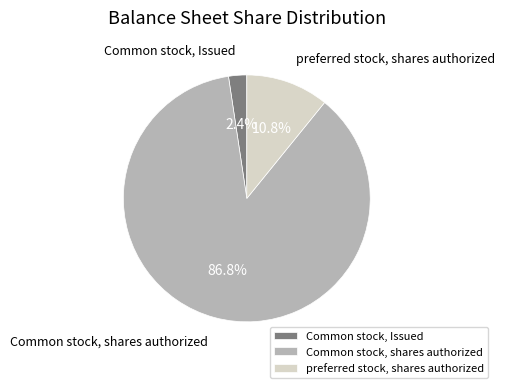

Does Common stock, shares authorized account for over 50% of the chart?

Yes